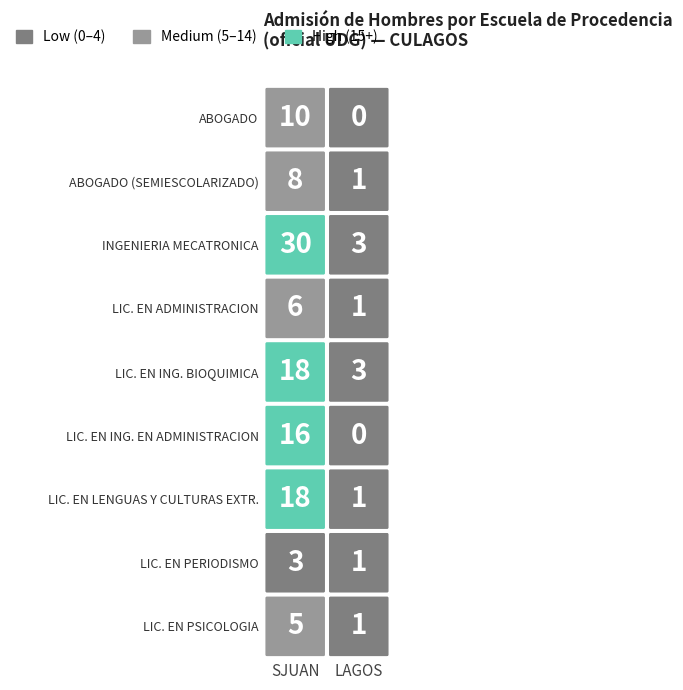

Rank the series at 0 from lowest to highest value.

LIC. EN PERIODISMO, LIC. EN PSICOLOGIA, LIC. EN ADMINISTRACION, ABOGADO (SEMIESCOLARIZADO), ABOGADO, LIC. EN ING. EN ADMINISTRACION, LIC. EN ING. BIOQUIMICA, LIC. EN LENGUAS Y CULTURAS EXTR., INGENIERIA MECATRONICA